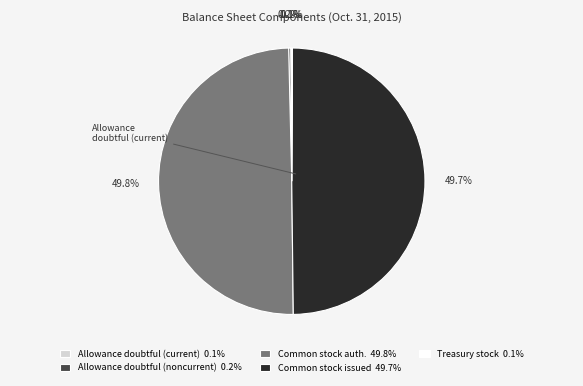

Rank the categories by value from lowest to highest.

Treasury stock shares, Allowance doubtful (current), Allowance doubtful (noncurrent), Common stock shares issued, Common stock shares authorized